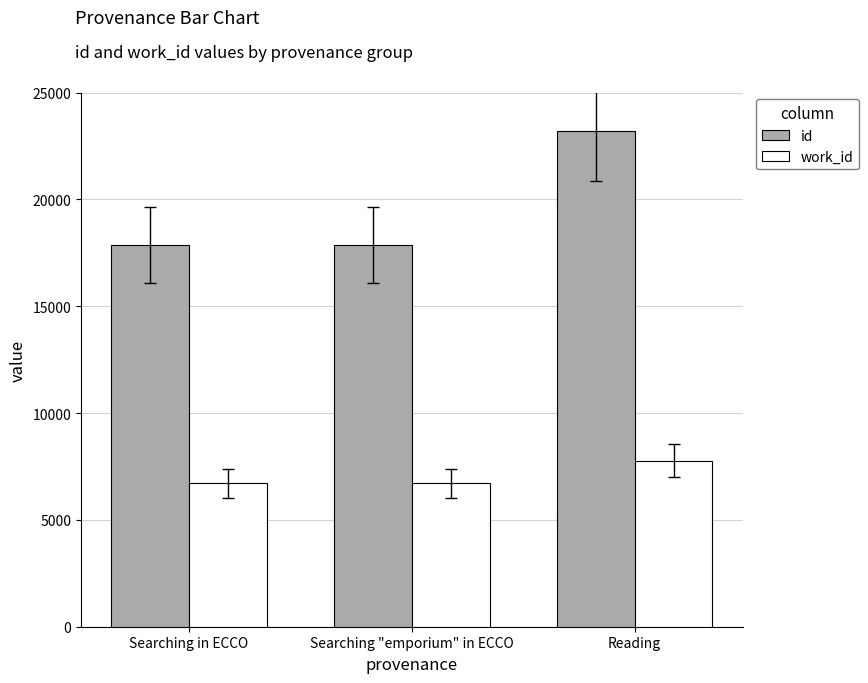

What is the greatest value displayed?

23198